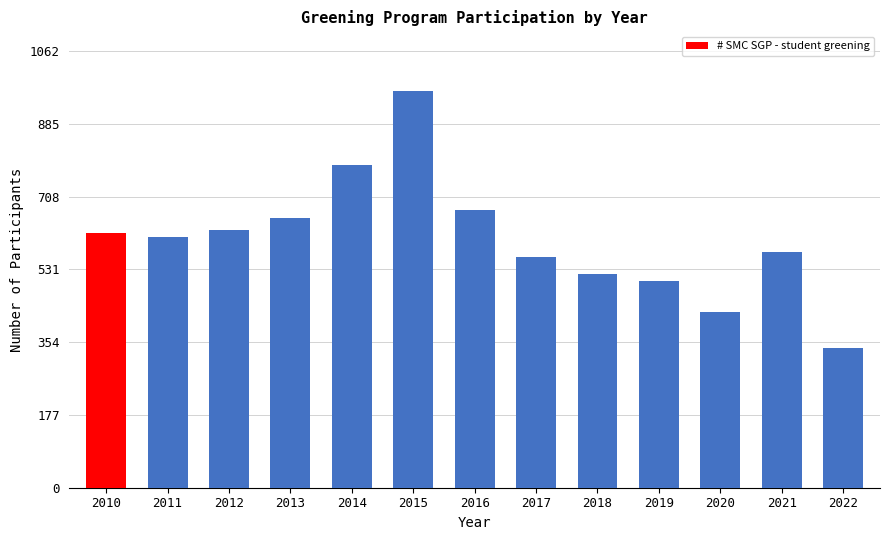

At which label is the value closest to 652?

2013